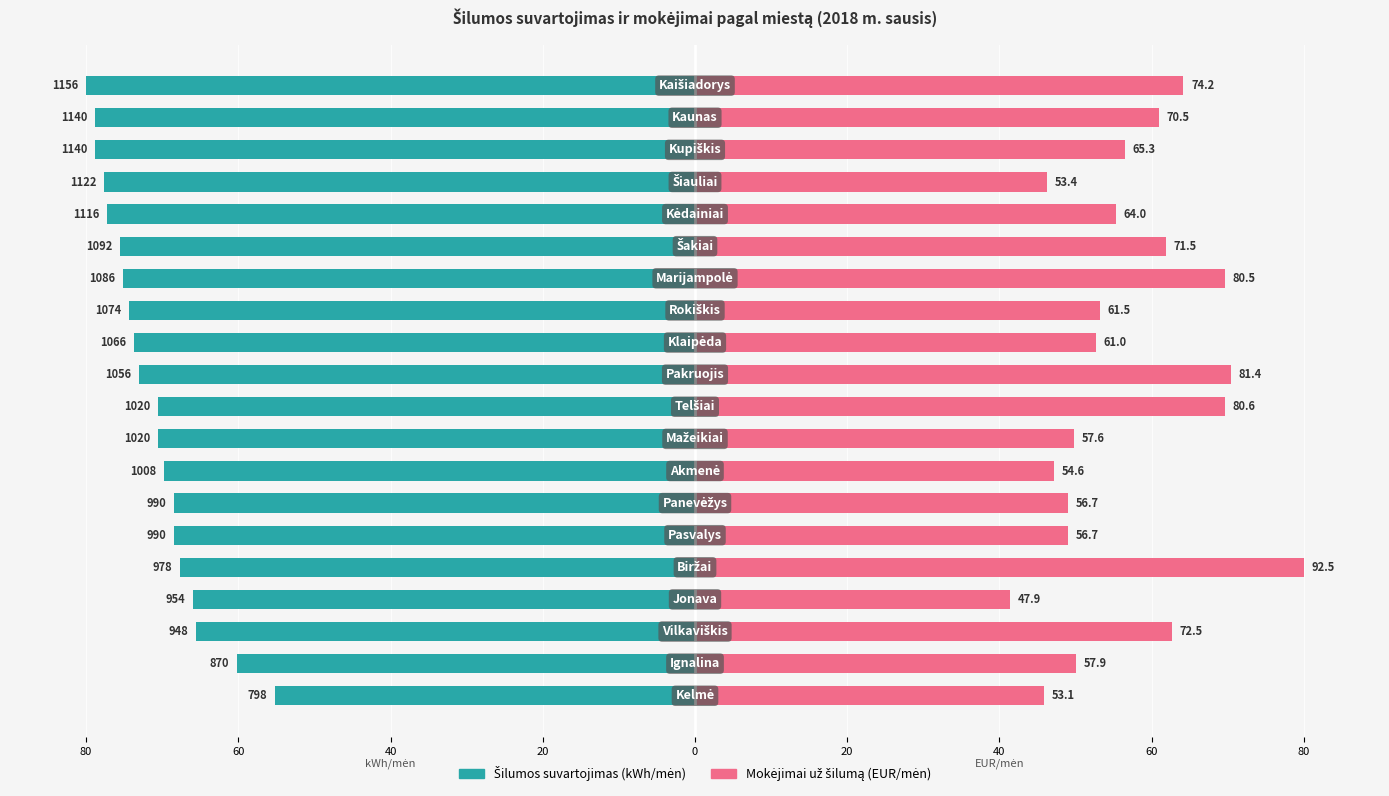

At 40, list the series in order from largest to smallest.

Mokėjimai už šilumą (EUR/mėn), Šilumos suvartojimas (kWh/mėn)